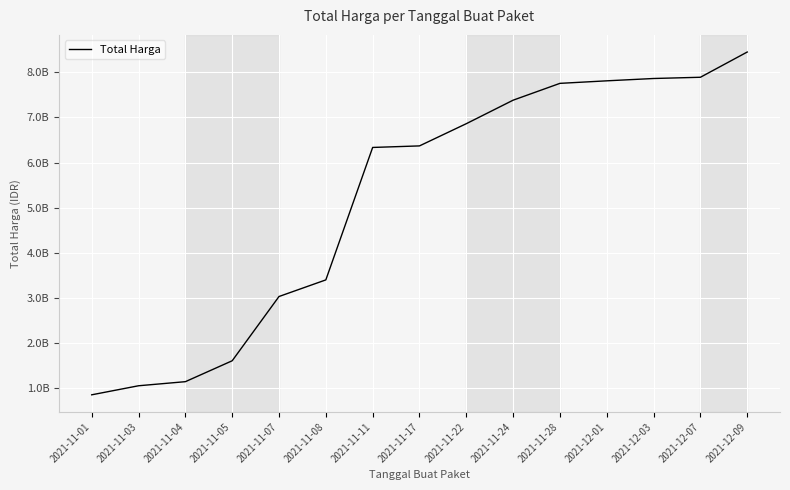

The value at 2021-12-01 is 11239045219. True or false?

False